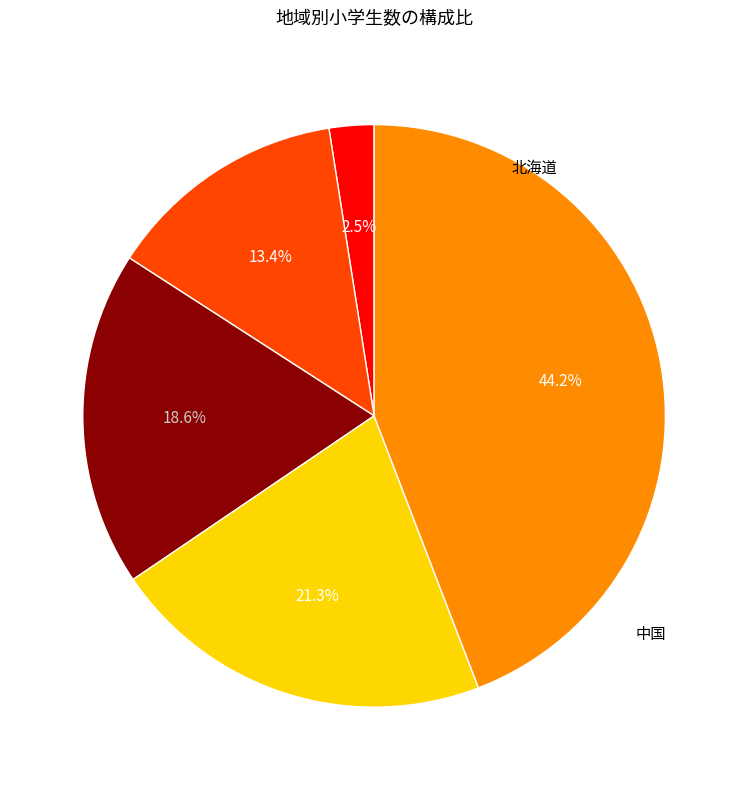

Count the number of slices in the pie.

5